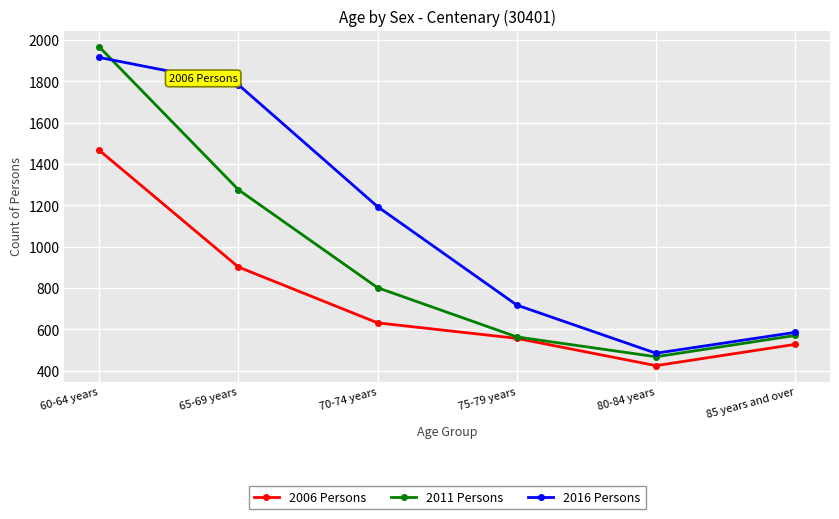

Is it true that 2011 Persons equals 161 at 80-84 years?

False